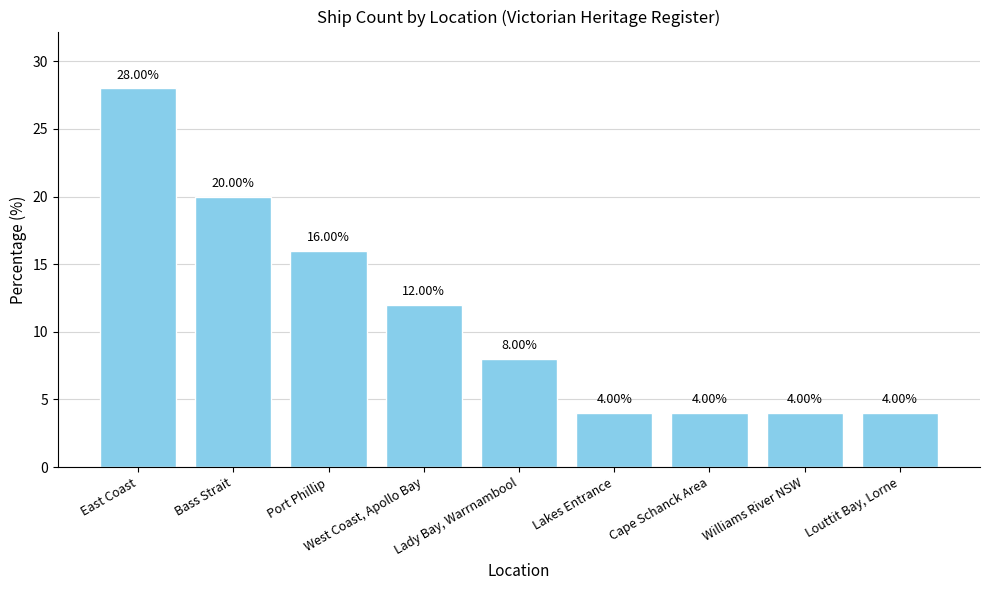

How many bars are there in total?

9